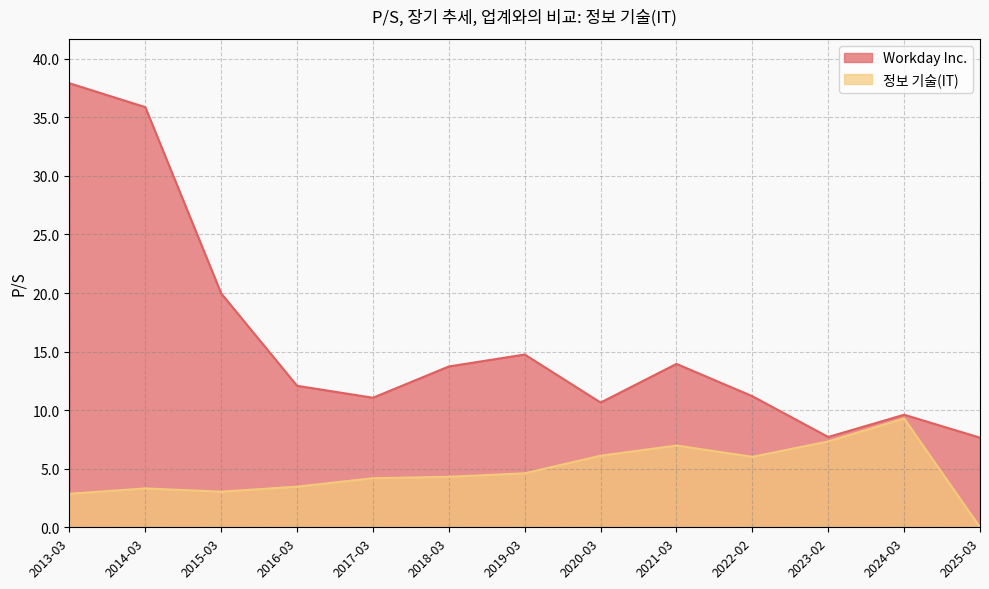

Between 2019-03 and 2023-02, which series saw the biggest shift?

Workday Inc.